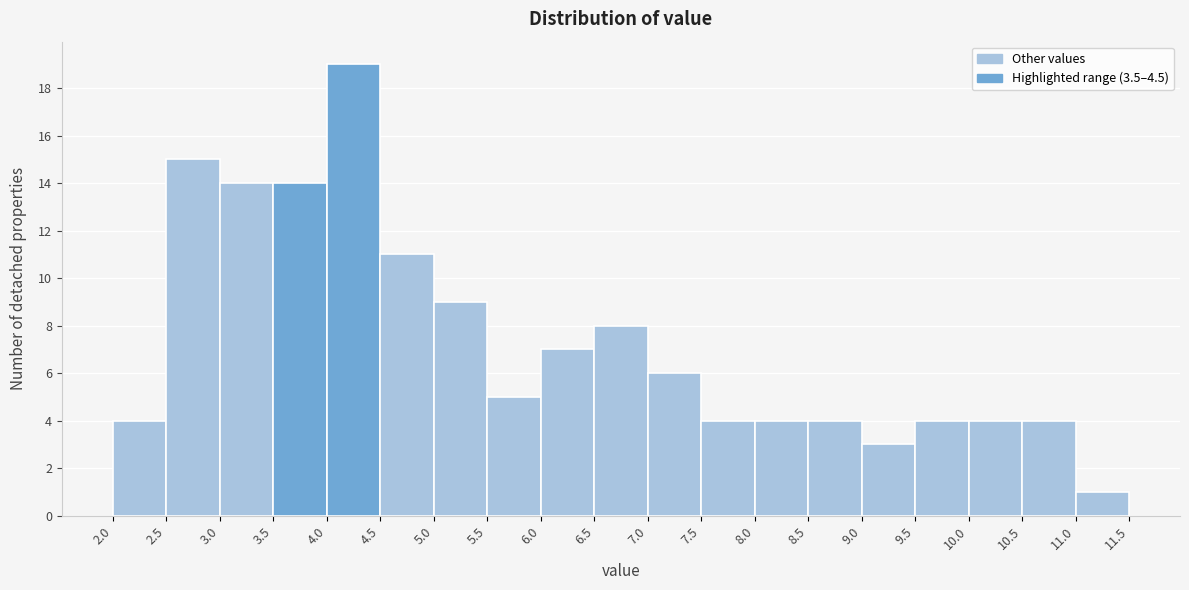

Reading left to right, list every bar in this chart as the range it spans on the x-axis followed by its height. The values are not printed on the chart, so give them approximately, as read against the axis.

2.0 to 2.5: 4
2.5 to 3.0: 15
3.0 to 3.5: 14
3.5 to 4.0: 14
4.0 to 4.5: 19
4.5 to 5.0: 11
5.0 to 5.5: 9
5.5 to 6.0: 5
6.0 to 6.5: 7
6.5 to 7.0: 8
7.0 to 7.5: 6
7.5 to 8.0: 4
8.0 to 8.5: 4
8.5 to 9.0: 4
9.0 to 9.5: 3
9.5 to 10.0: 4
10.0 to 10.5: 4
10.5 to 11.0: 4
11.0 to 11.5: 1